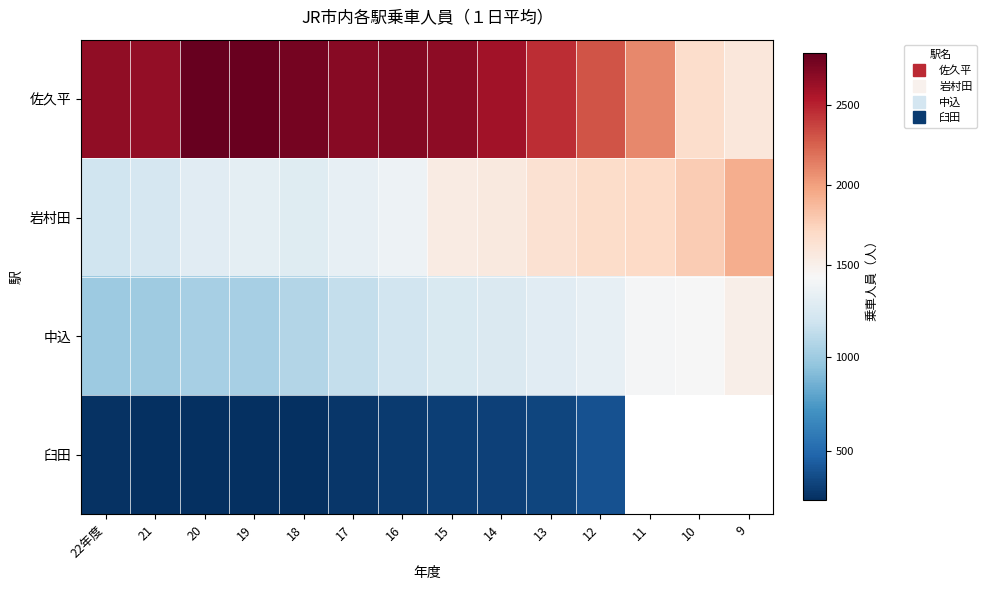

Which category has the lowest value in the 中込 series?

22年度